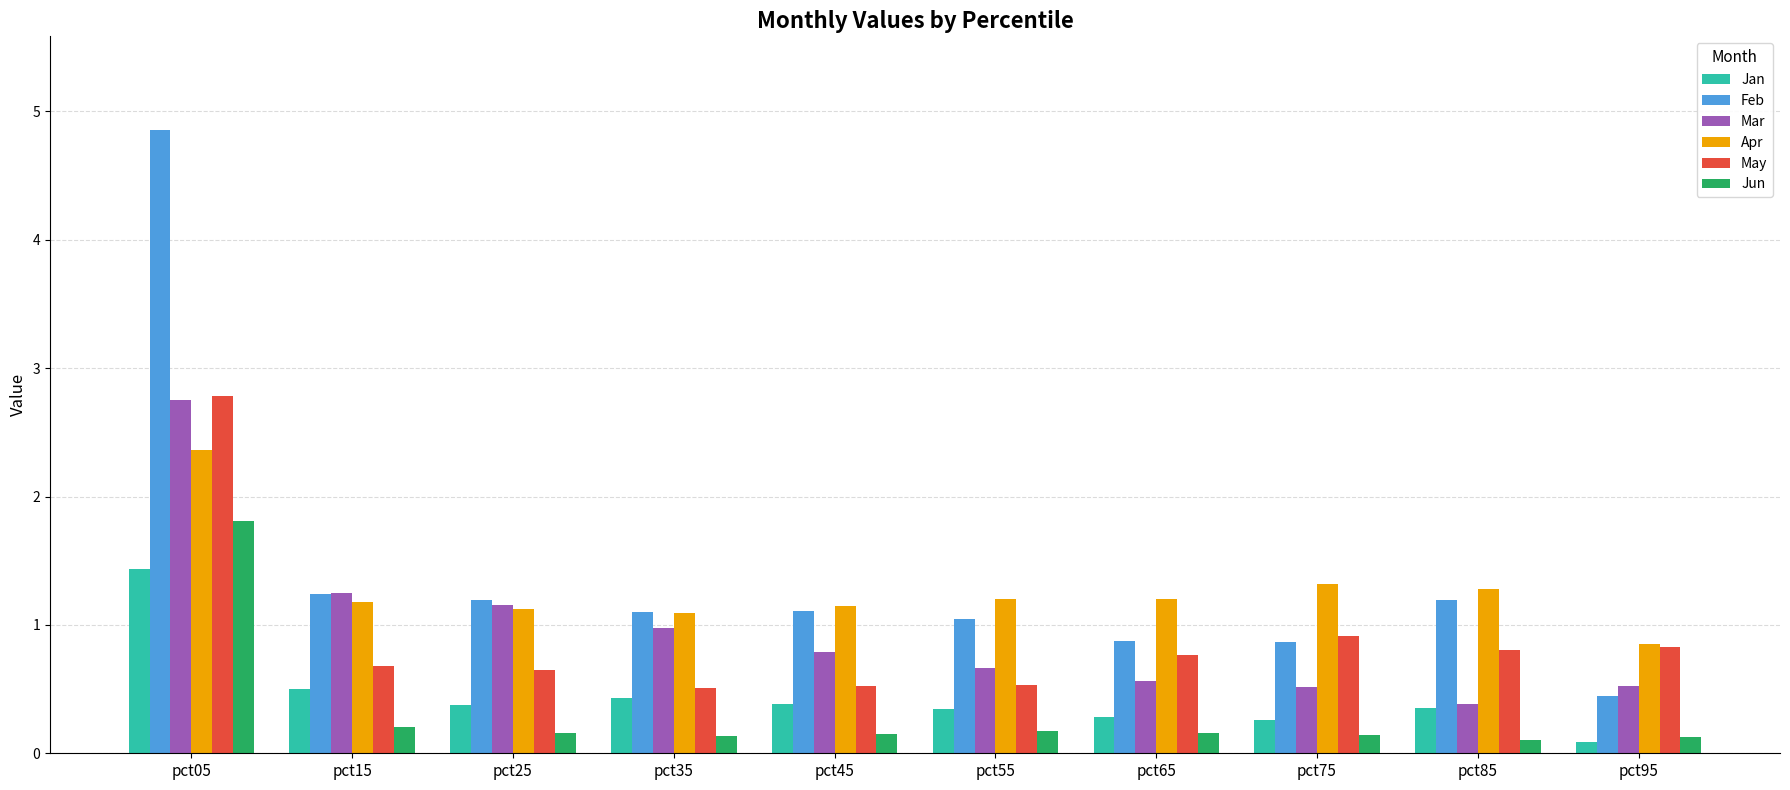

What is the sum of all Jun values?

3.2